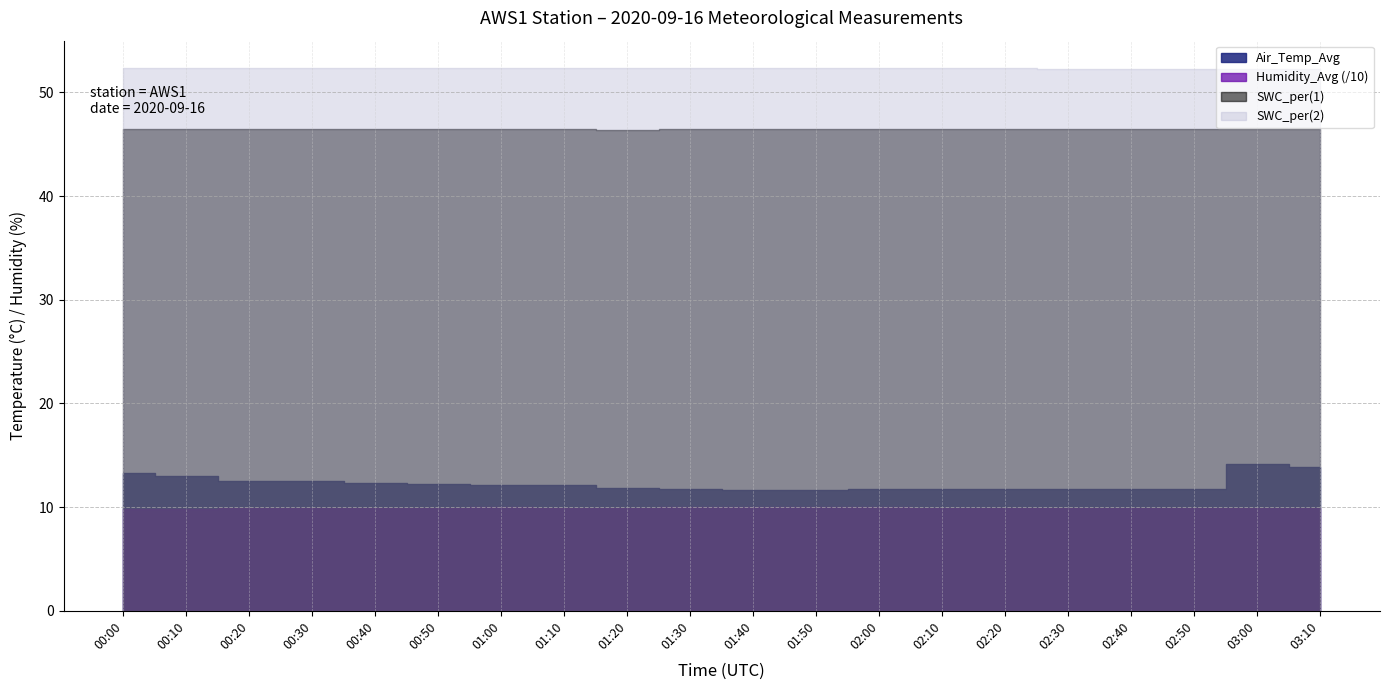

True or false: SWC_per_1 and Air_Temp_Avg intersect in this chart.

False